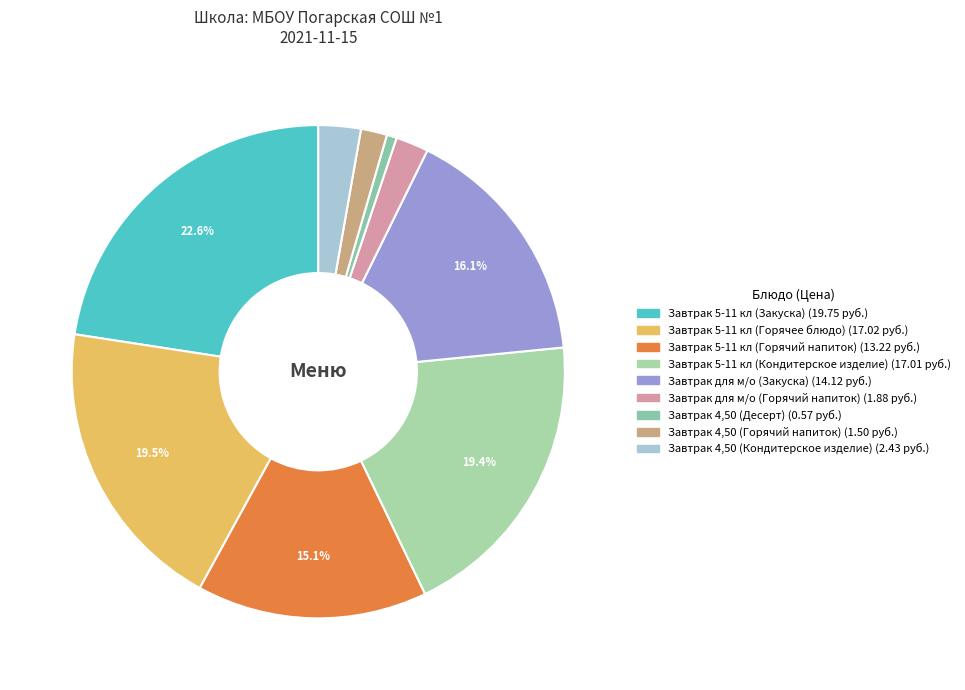

What portion of the pie excludes Завтрак 5-11 кл (Горячее блюдо)?

80.5%